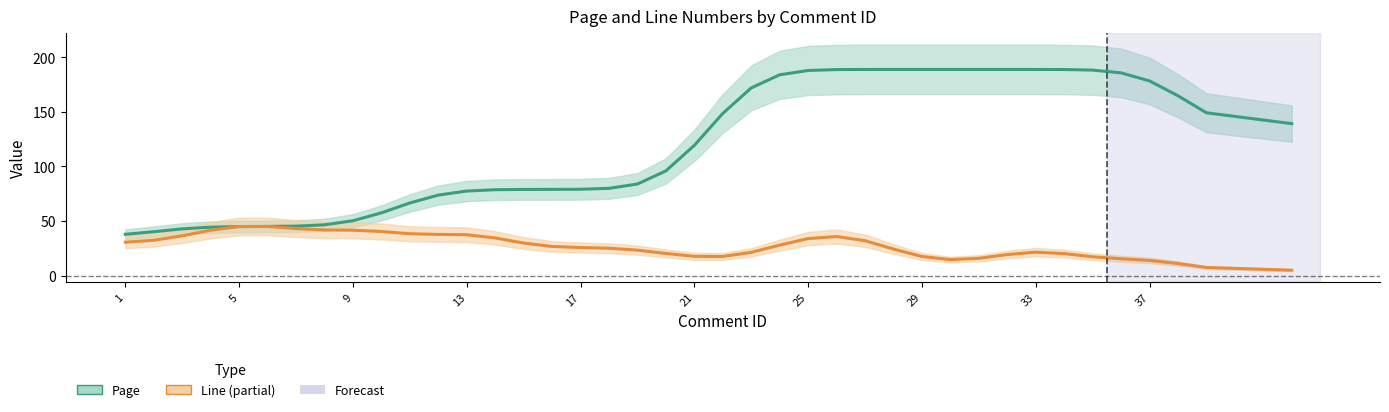

Is this an area chart (filled region under the line)?

No